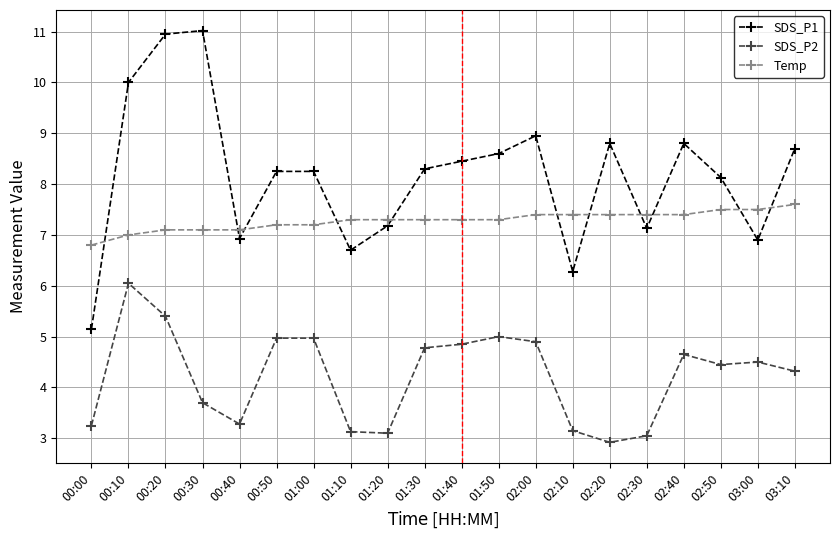

What are all the series names shown in the legend?

SDS_P1, SDS_P2, Temp